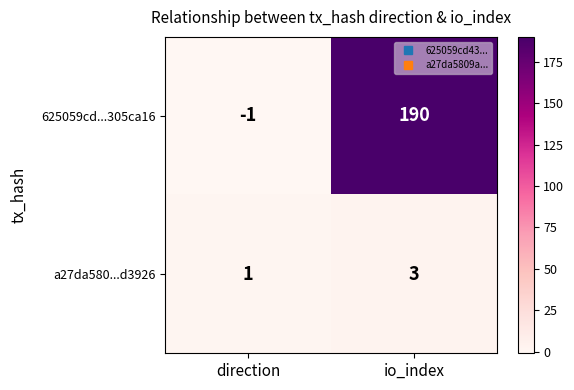

The a27da580...d3926 series shows 2 at direction. True or false?

False